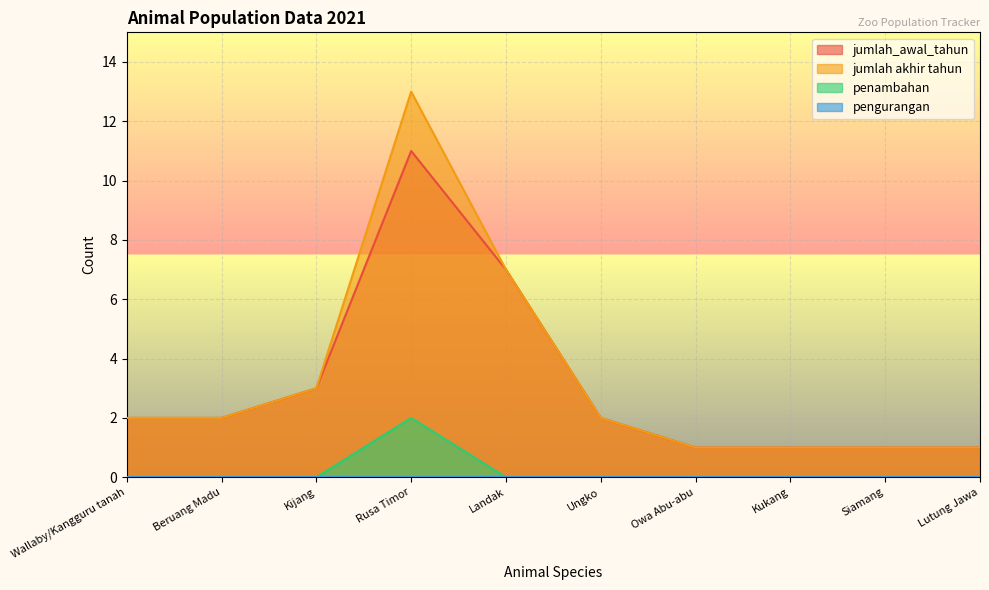

True or false: jumlah akhir tahun has more than 0 interior local peaks.

True